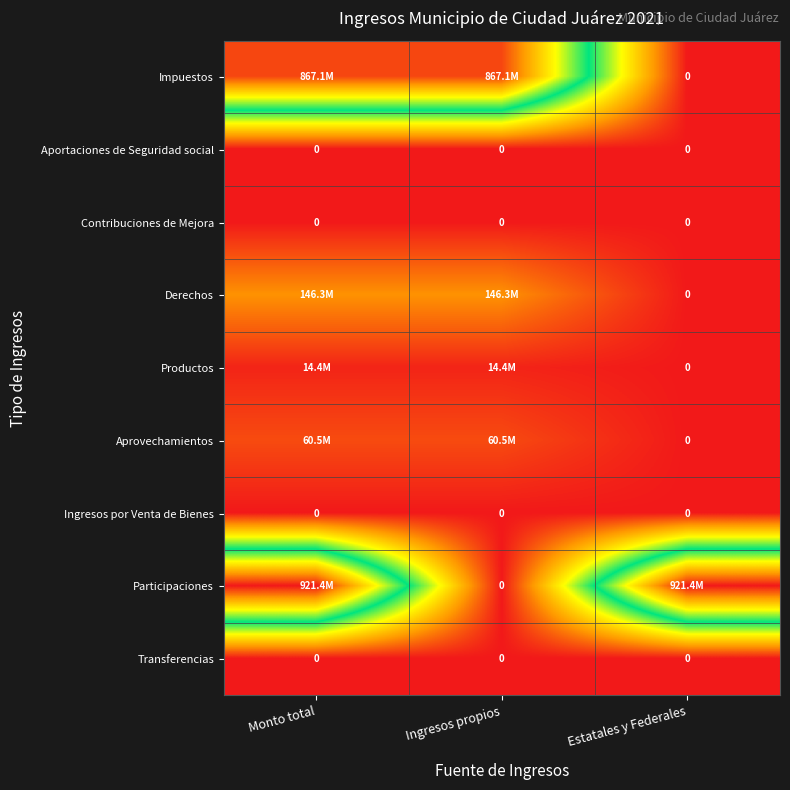

Is it true that Productos equals 19364961.1 at Monto total?

False